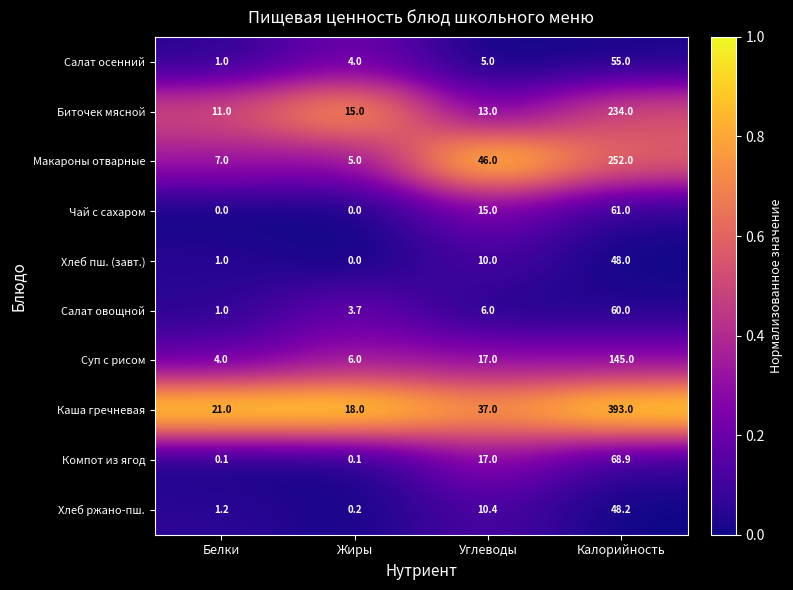

Which label corresponds to the largest value in the chart?

Калорийность